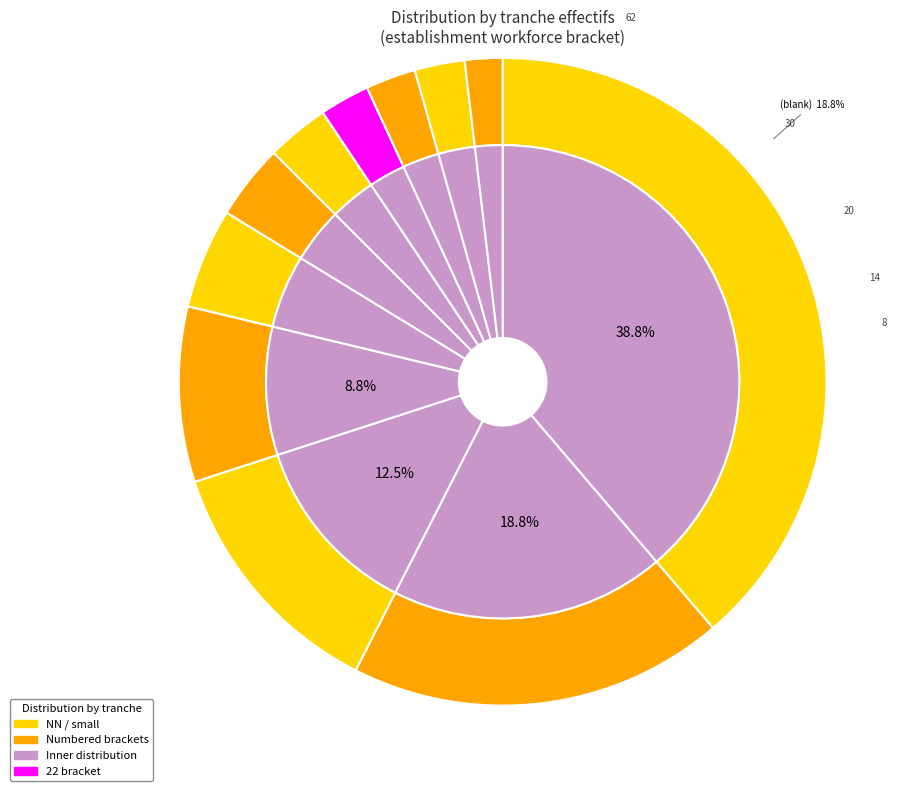

Combined, what portion of the pie is 31 and 12?

9.4%